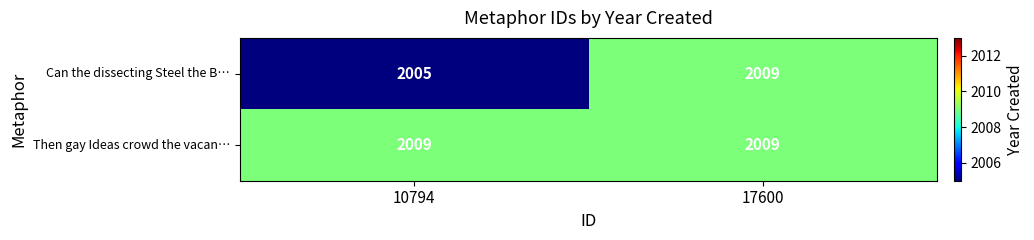

Which series has the largest range (max minus min)?

Can the dissecting Steel the B…